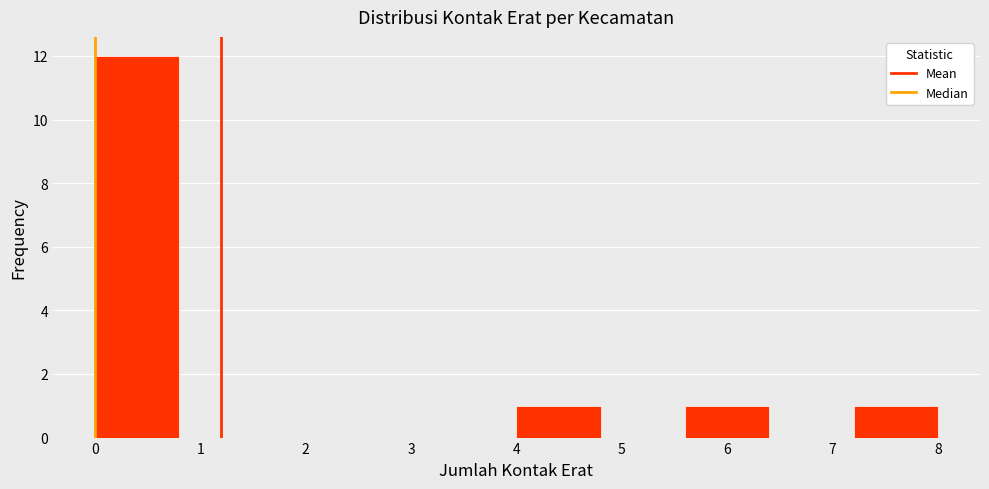

Reading left to right, list every bar in this chart as the range it spans on the x-axis followed by its height. The values are not printed on the chart, so give them approximately, as read against the axis.

0.0 to 0.8: 12
0.8 to 1.6: 0
1.6 to 2.4: 0
2.4 to 3.2: 0
3.2 to 4.0: 0
4.0 to 4.8: 1
4.8 to 5.6: 0
5.6 to 6.4: 1
6.4 to 7.2: 0
7.2 to 8.0: 1